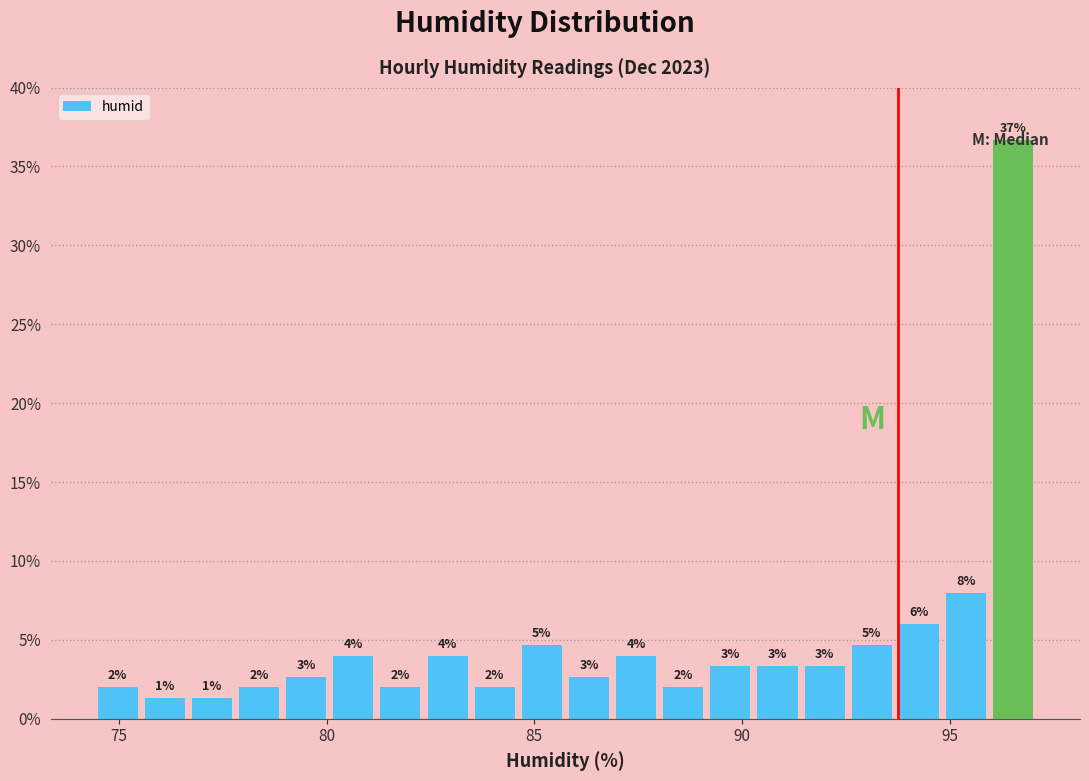

Around what value on the x-axis is the tallest bar? Give the approximate position of its centre, as read against the axis.

96.5